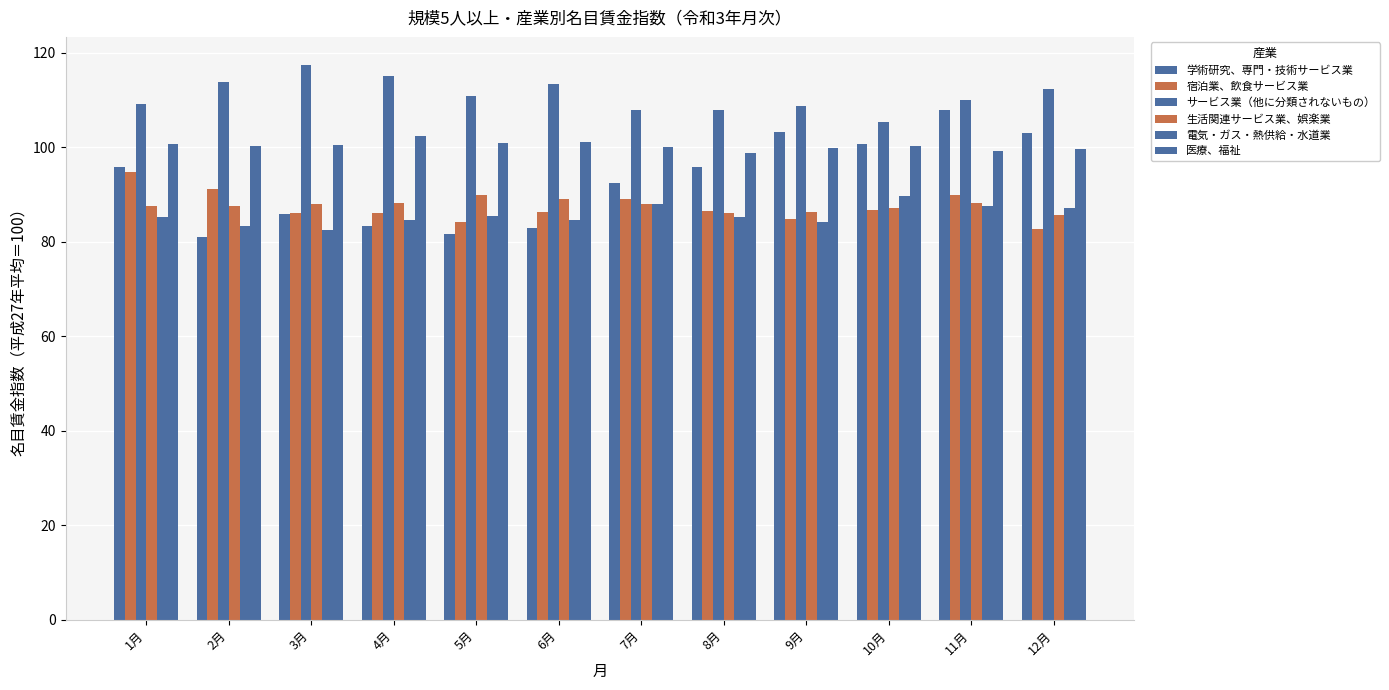

Rank the series at 4月 from lowest to highest value.

学術研究、専門・技術サービス業, 電気・ガス・熱供給・水道業, 宿泊業、飲食サービス業, 生活関連サービス業、娯楽業, 医療、福祉, サービス業（他に分類されないもの）